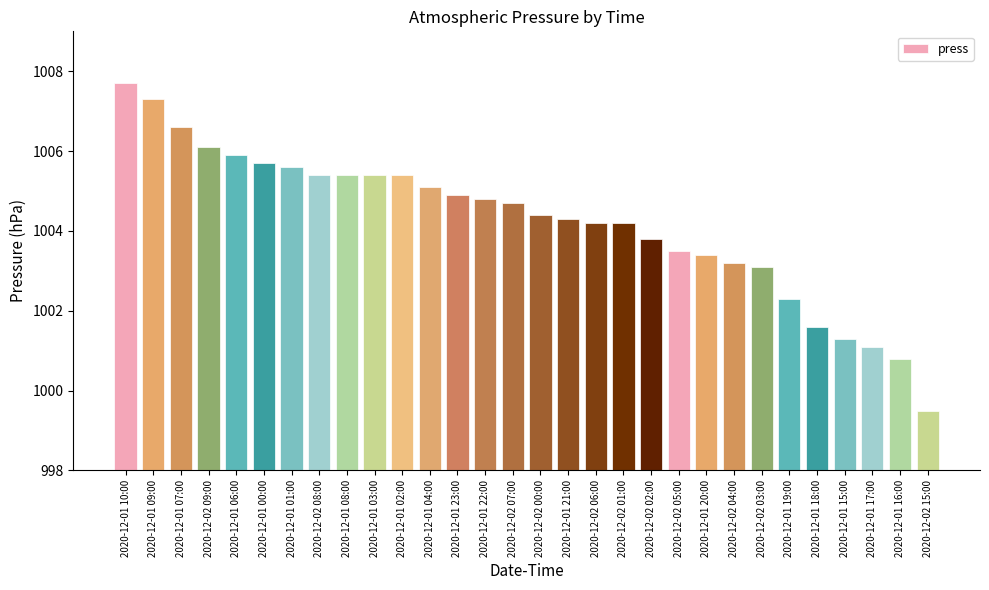

What is the greatest value displayed?

1007.7